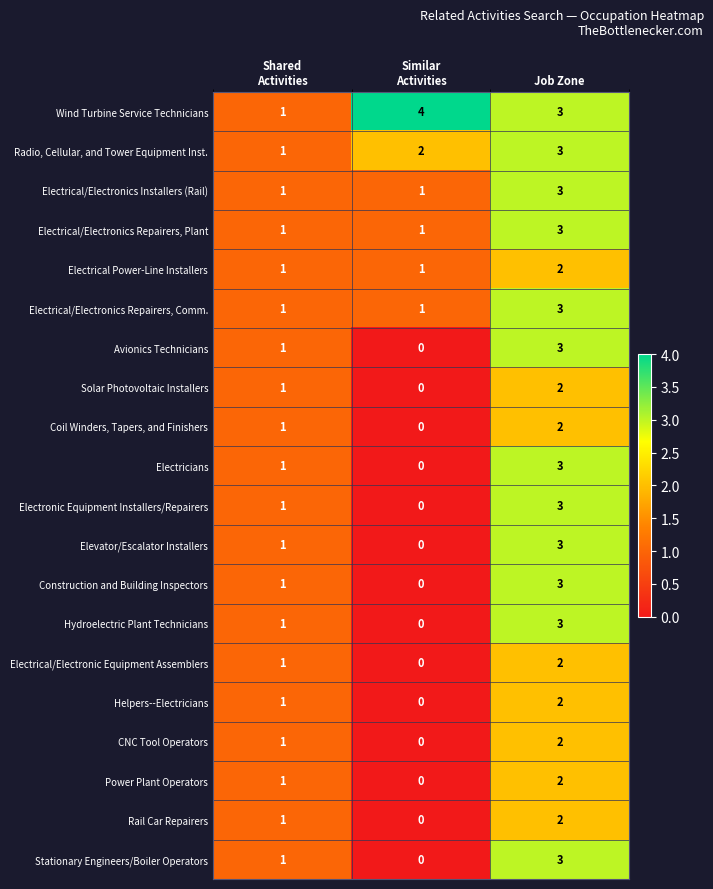

At which category is the sum across all series the highest?

Job Zone